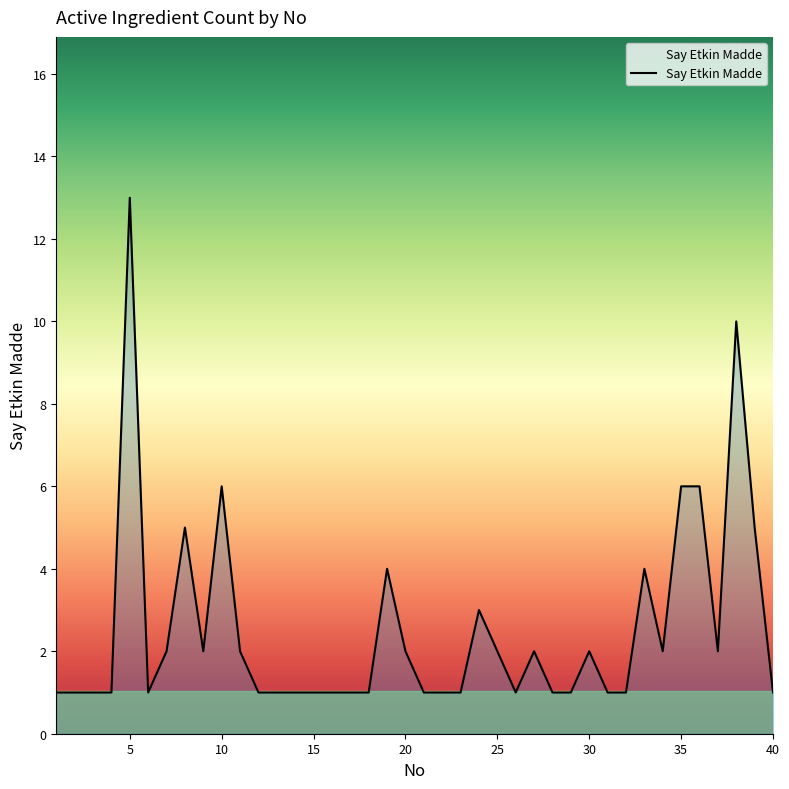

What is the difference between the maximum and minimum values?

12